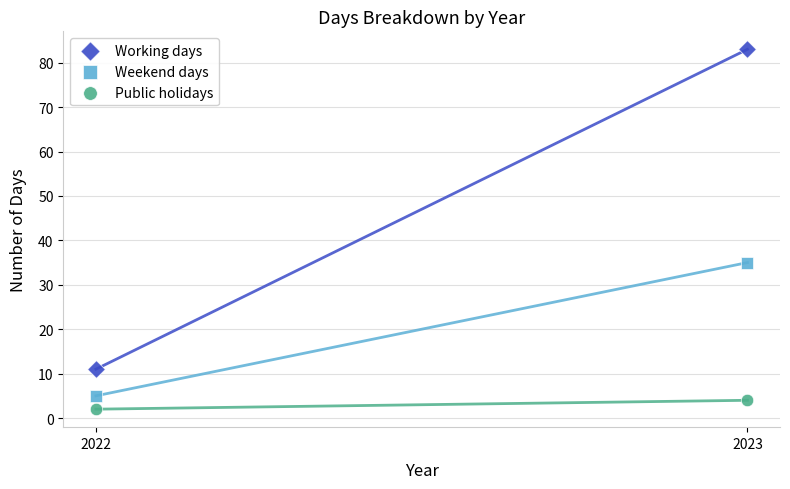

Across all series, what Y value is closest to 42?

35